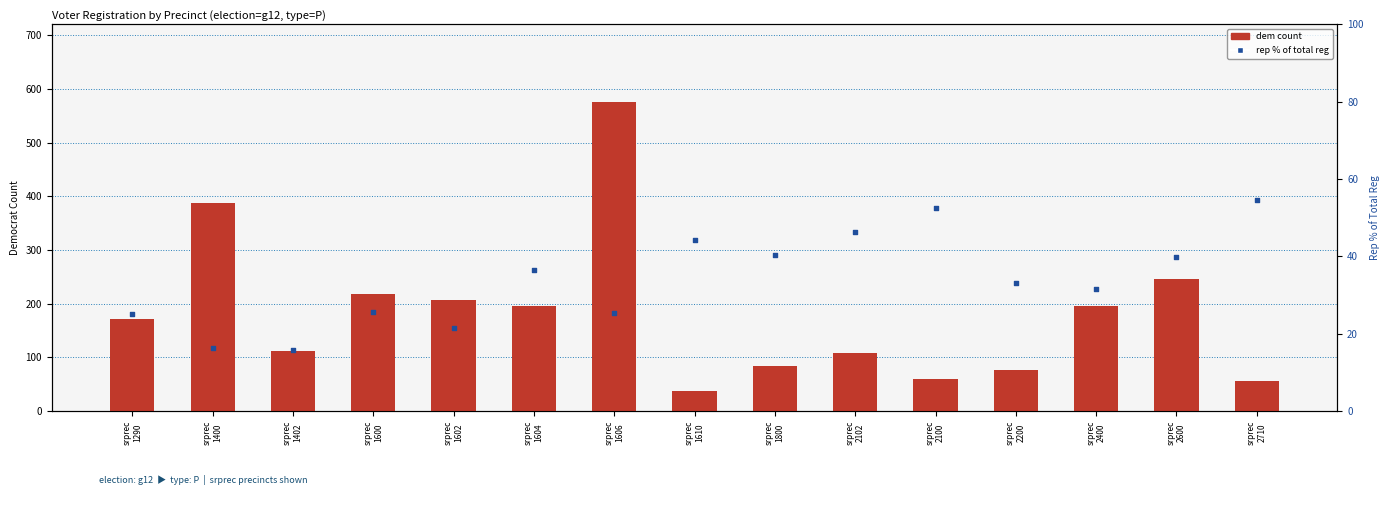

Which series reaches the maximum Y coordinate?

dem count